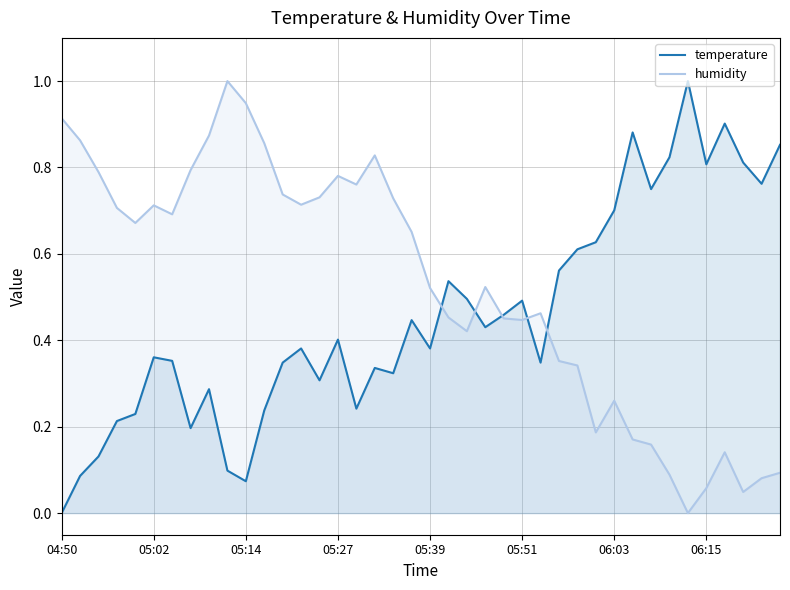

List the series in order of their overall mean, highest first.

humidity, temperature